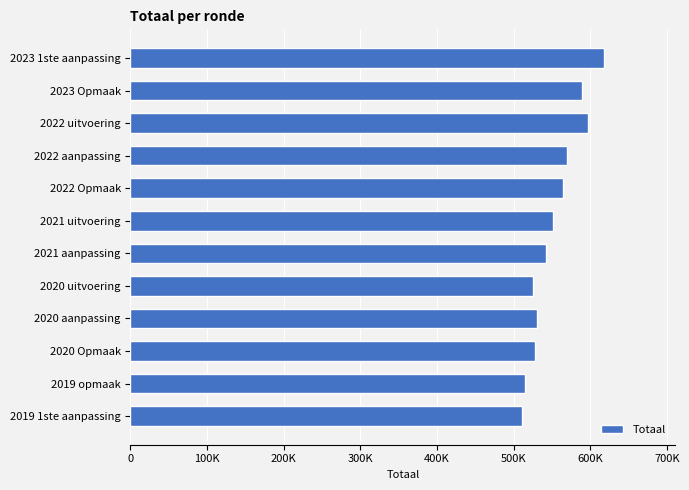

Are the bars horizontal?

Yes